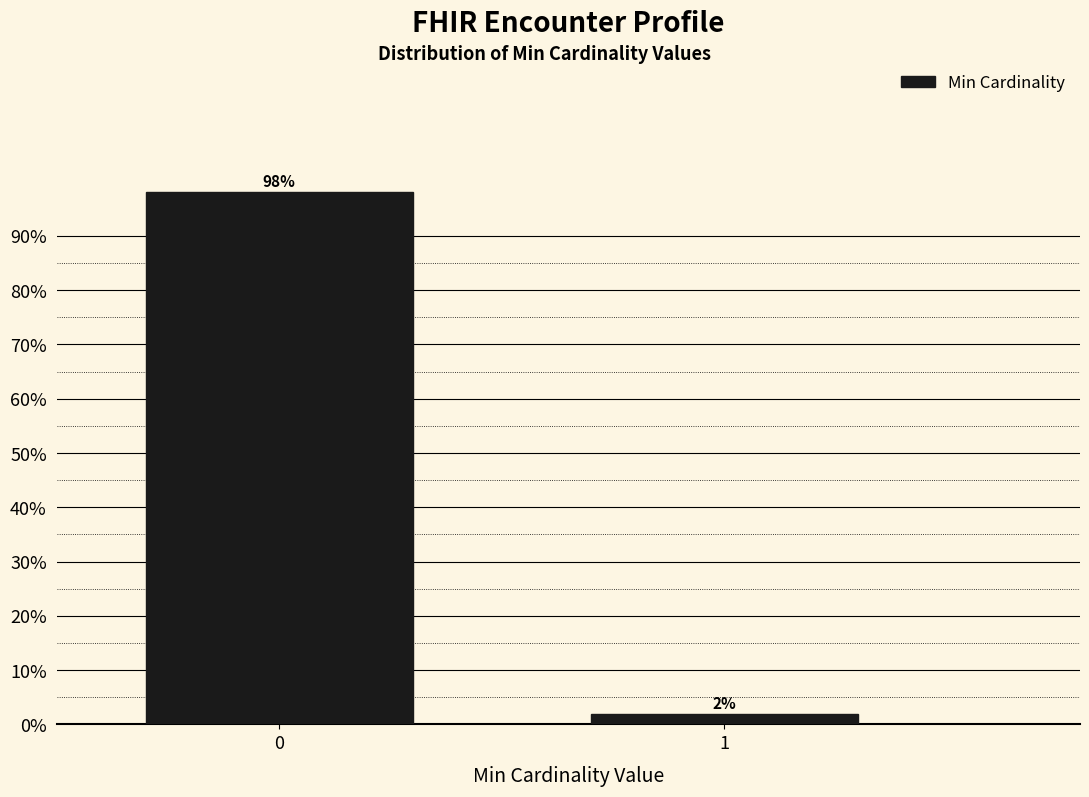

Reading left to right, list all the values displayed in this chart.

98.0	2.0